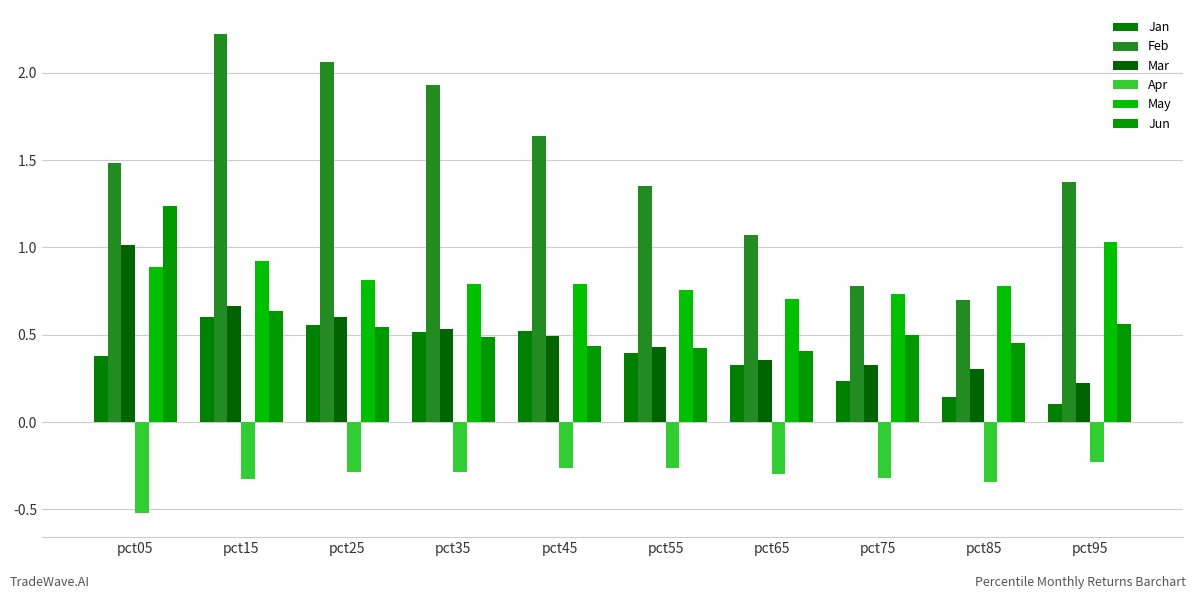

Are the bars horizontal?

No